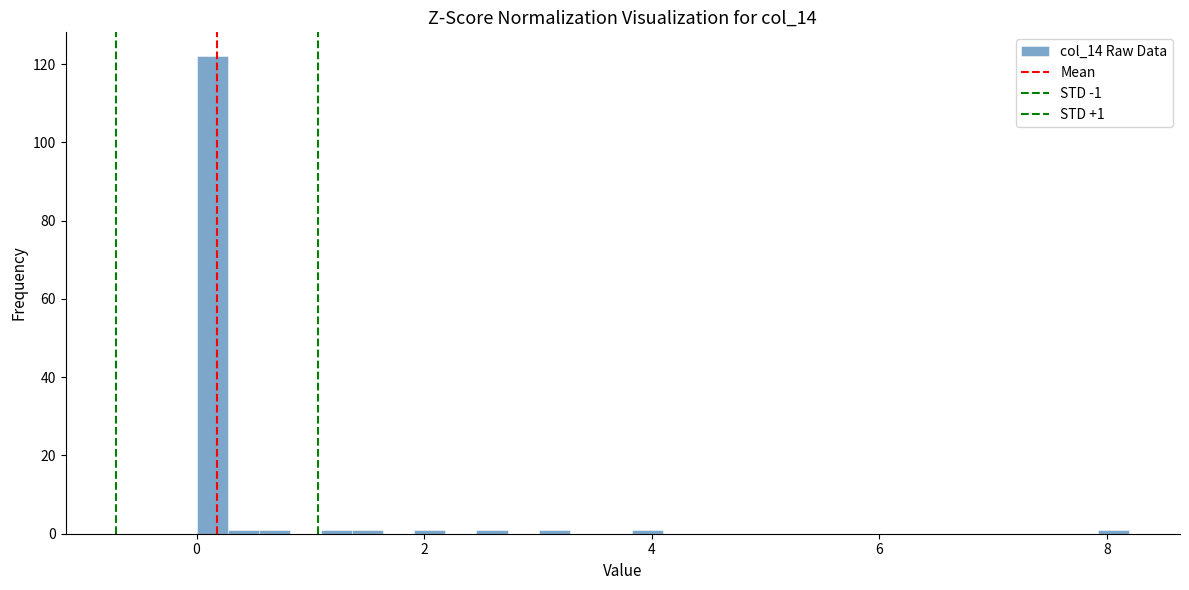

Around what value on the x-axis is the tallest bar? Give the approximate position of its centre, as read against the axis.

0.2